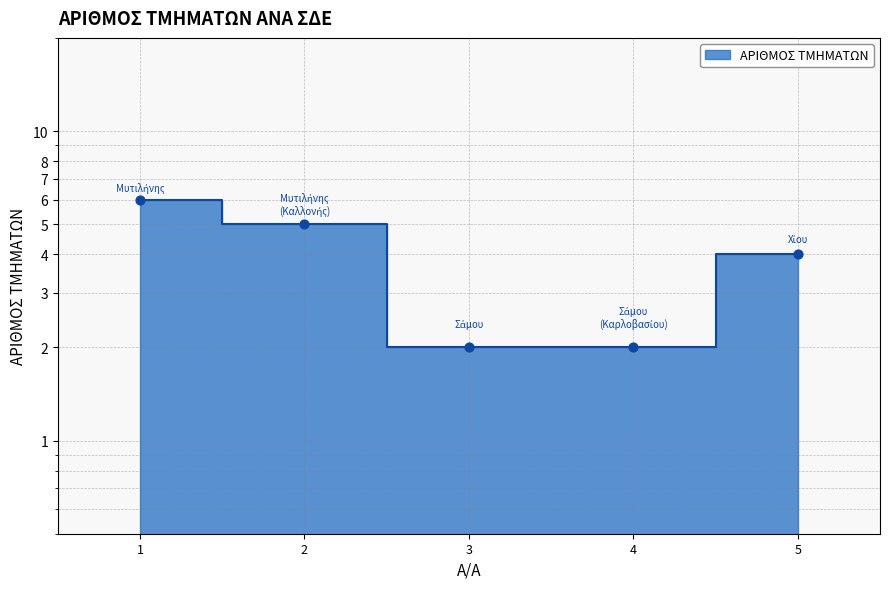

Which has a higher value, 3 or 5?

5